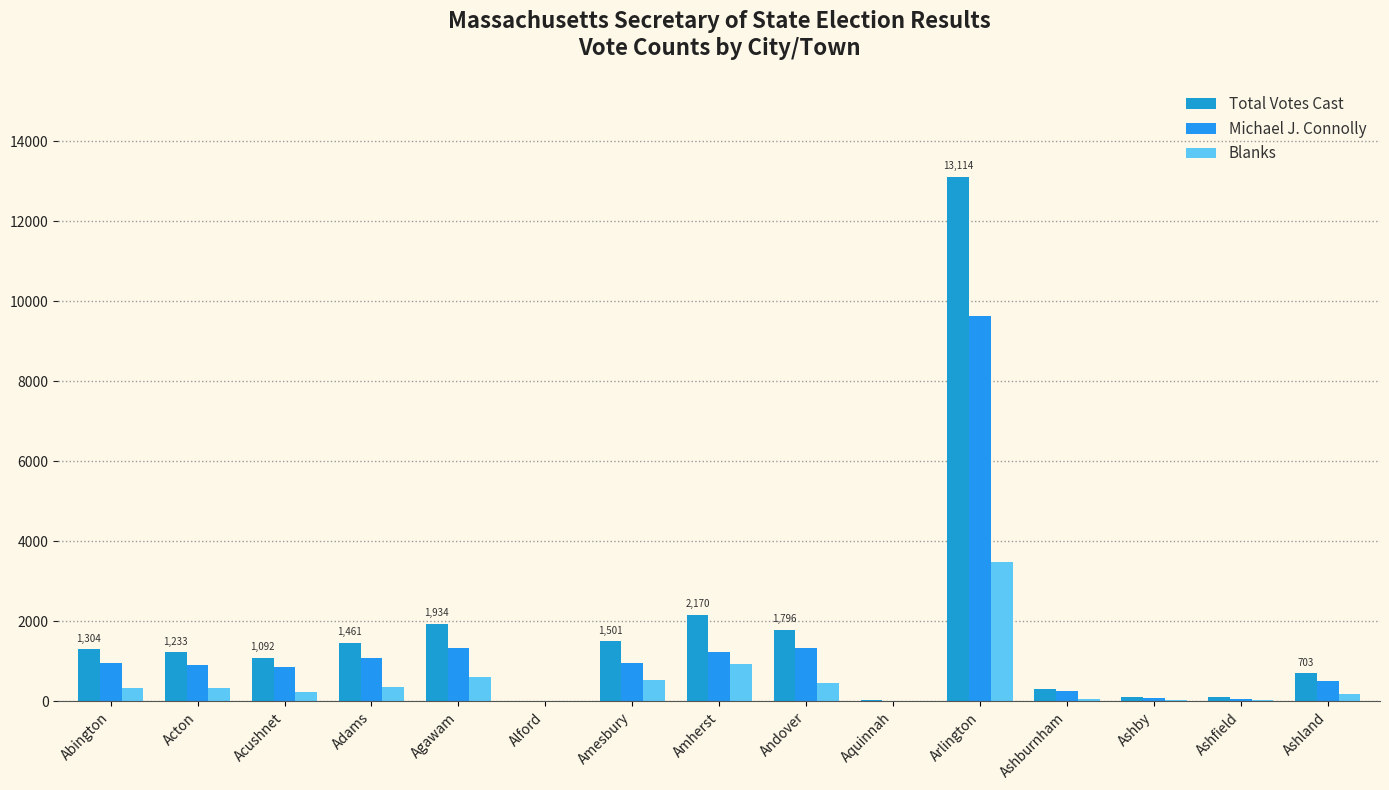

Where is Michael J. Connolly nearest to the value 4821?

Andover